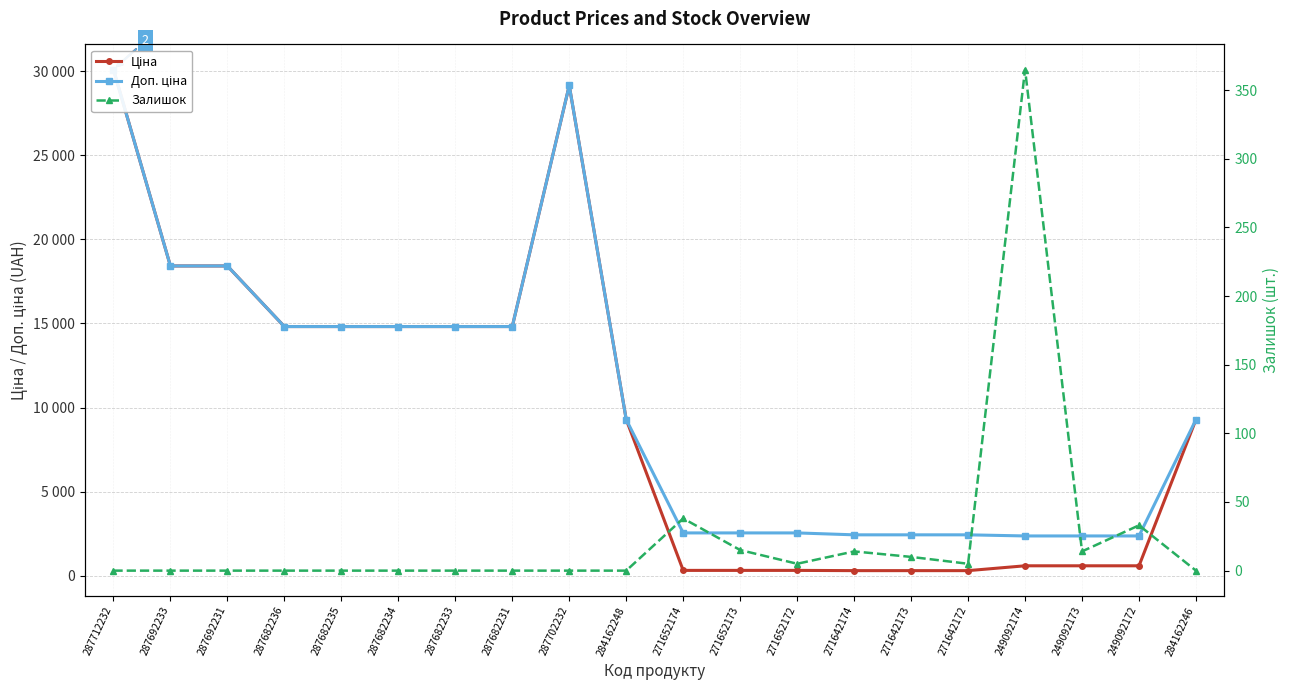

Where is Доп. ціна nearest to the value 16234?

287682236